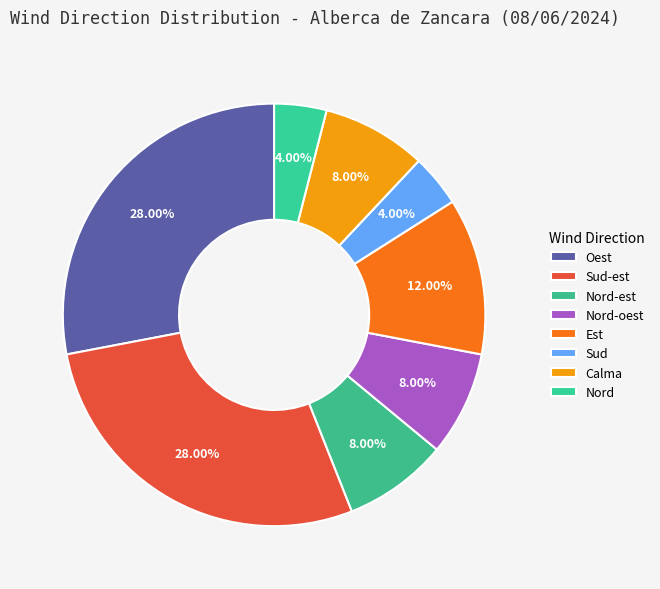

Which category has the smallest portion of the pie?

Sud